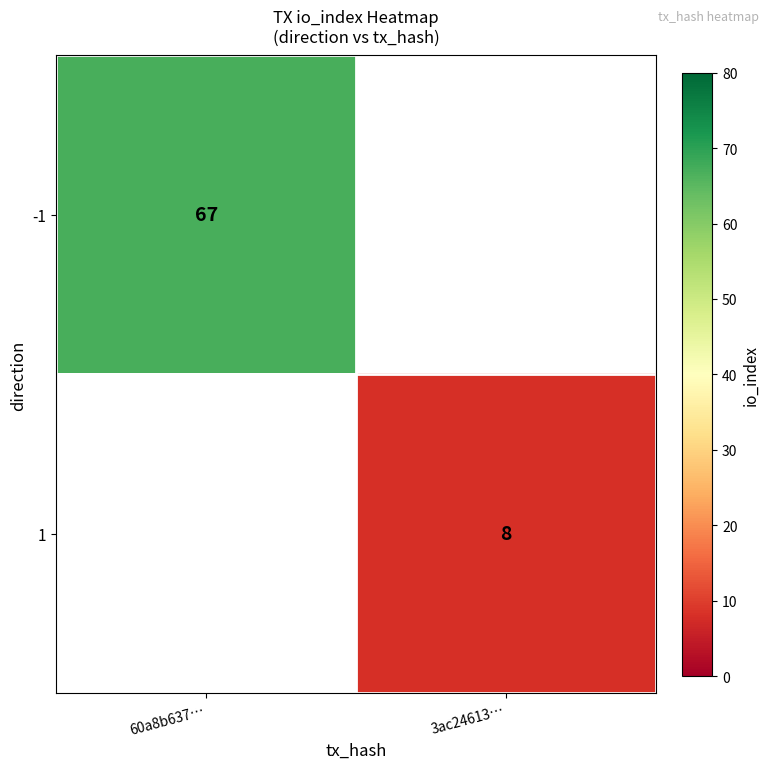

Is the value of -1 at 60a8b637… greater than the value of 1 at 3ac24613…?

Yes